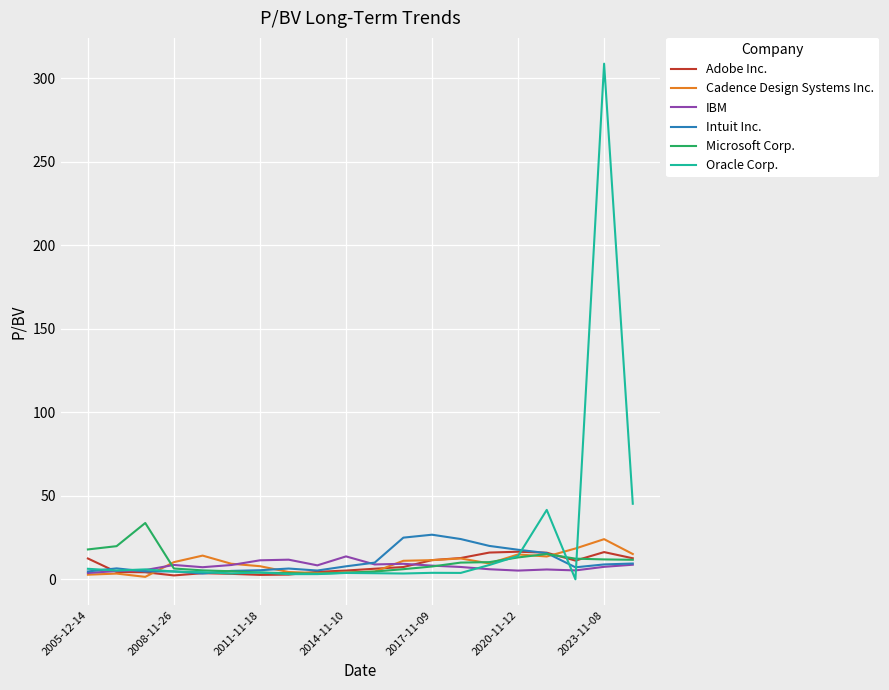

What is the maximum value shown in the chart?

308.7